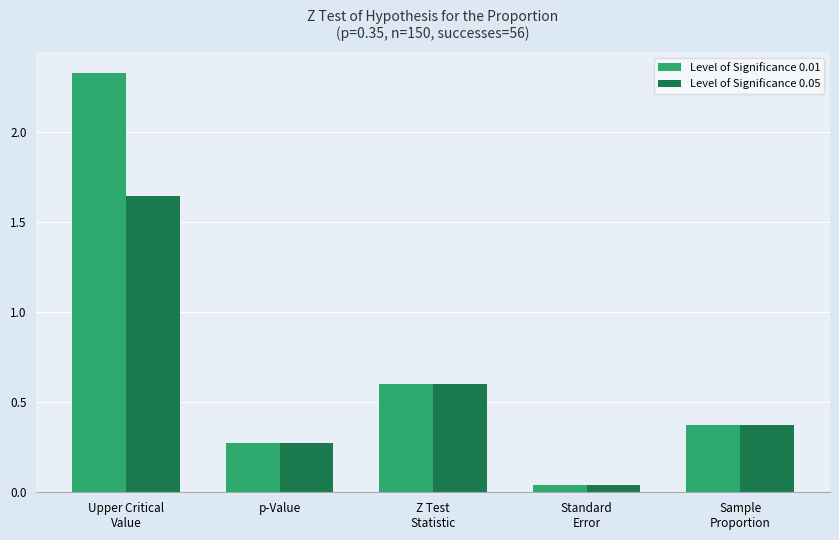

Which series has the widest spread of values?

Level of Significance 0.01